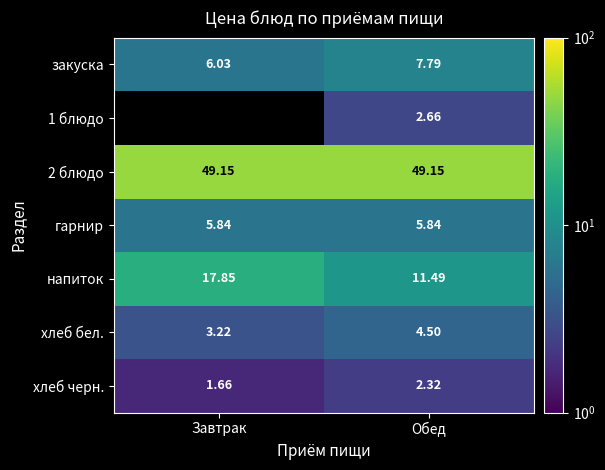

Which category has the lowest value across all series?

Завтрак